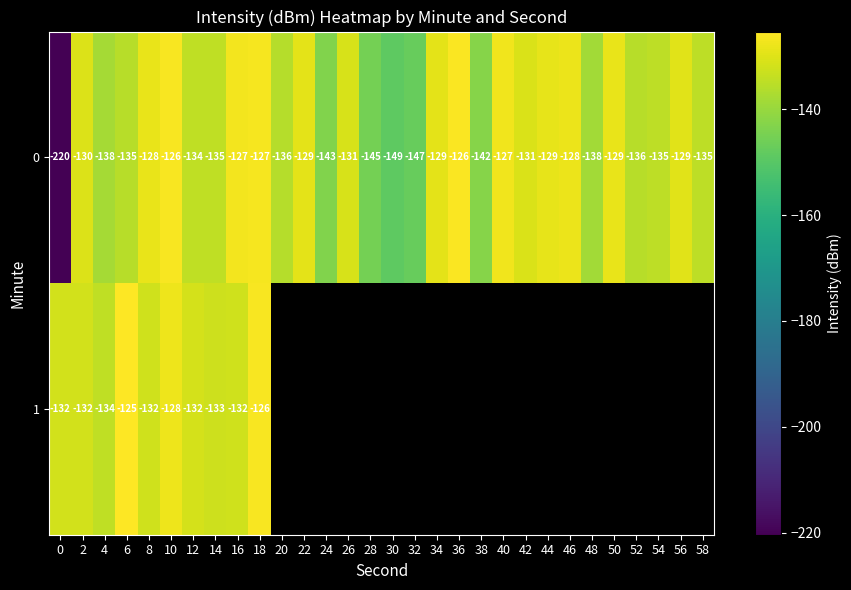

Is the value of 1 at 16 greater than the value of 0 at 0?

Yes